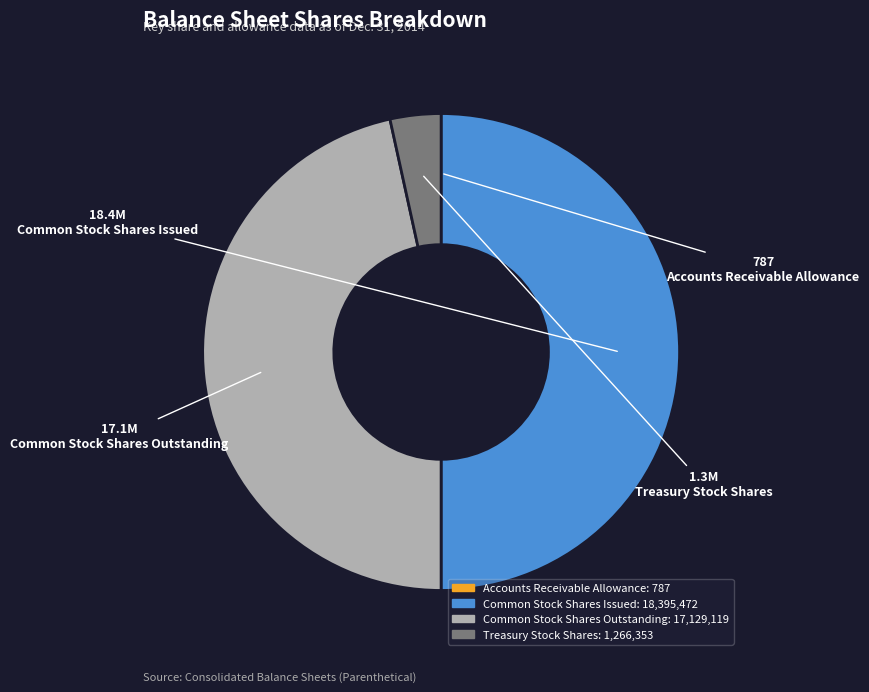

True or false: Common Stock Shares Issued accounts for 50% of the total.

True